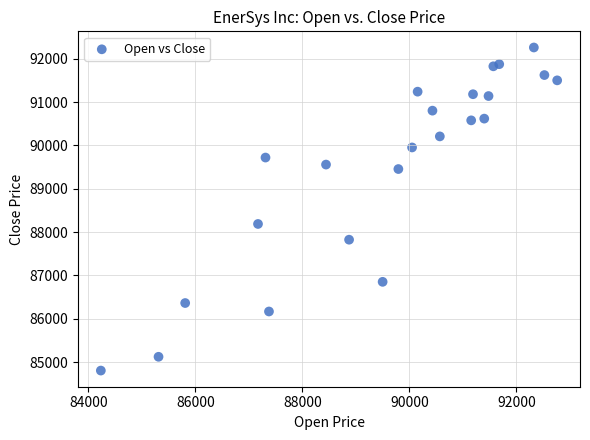

What Y value in the scatter plot is closest to 88532?

88188